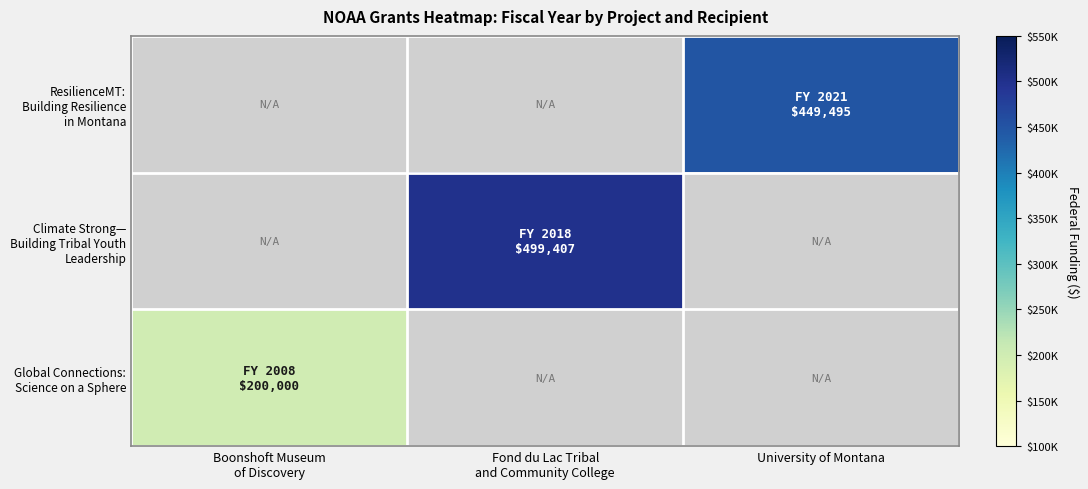

How many series are shown in this chart?

3